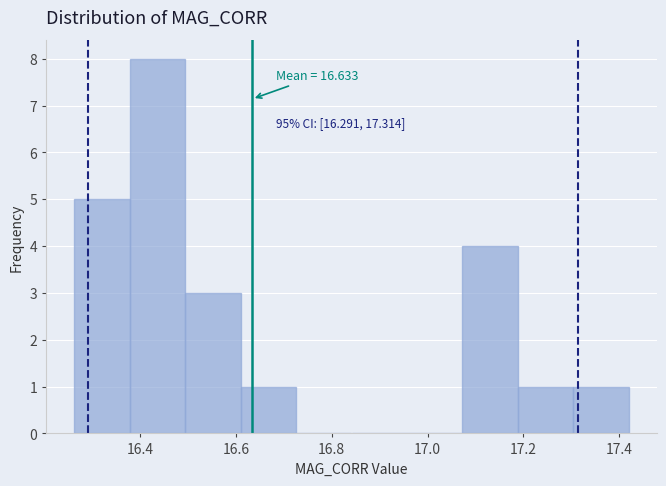

Which range on the x-axis has the tallest bar?

16.38 to 16.50